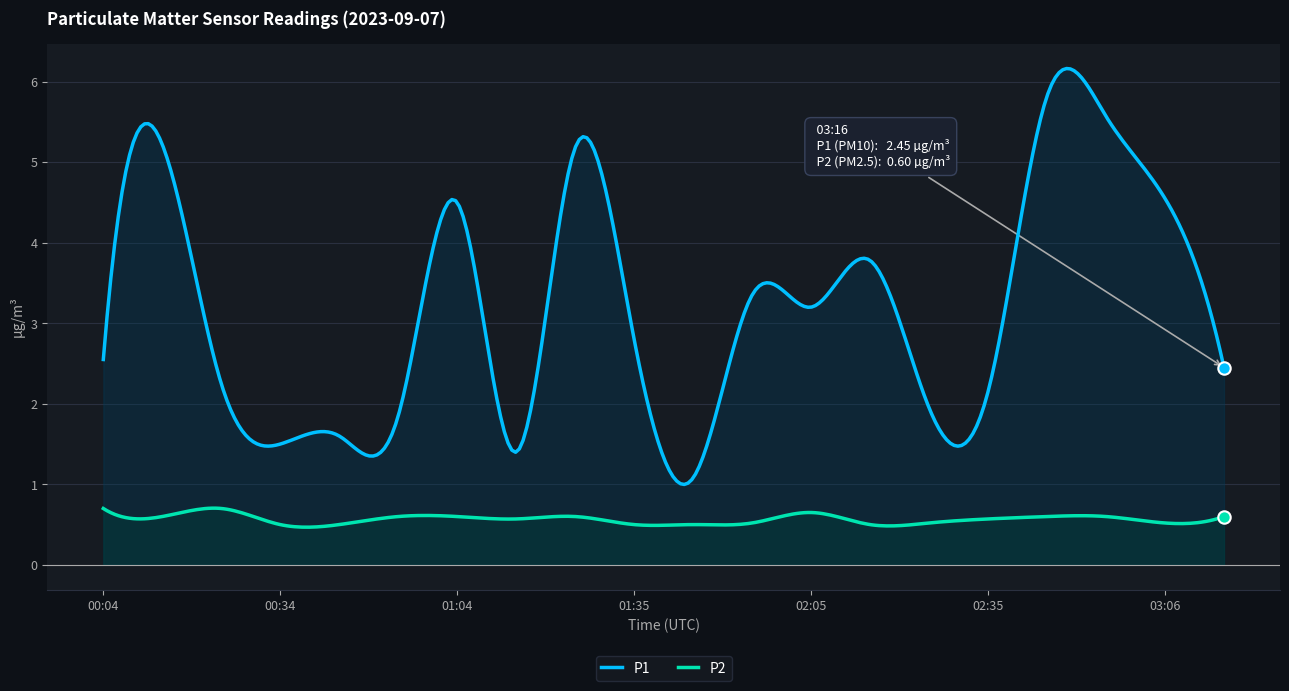

Which series has the largest total across all categories?

P1